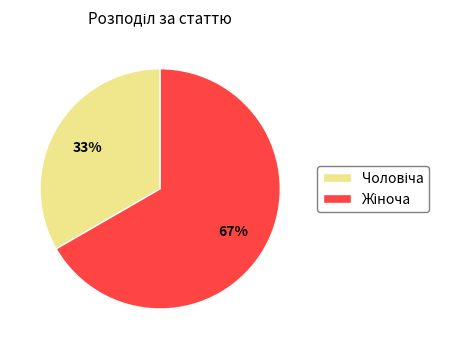

Does any single category account for the majority?

Yes